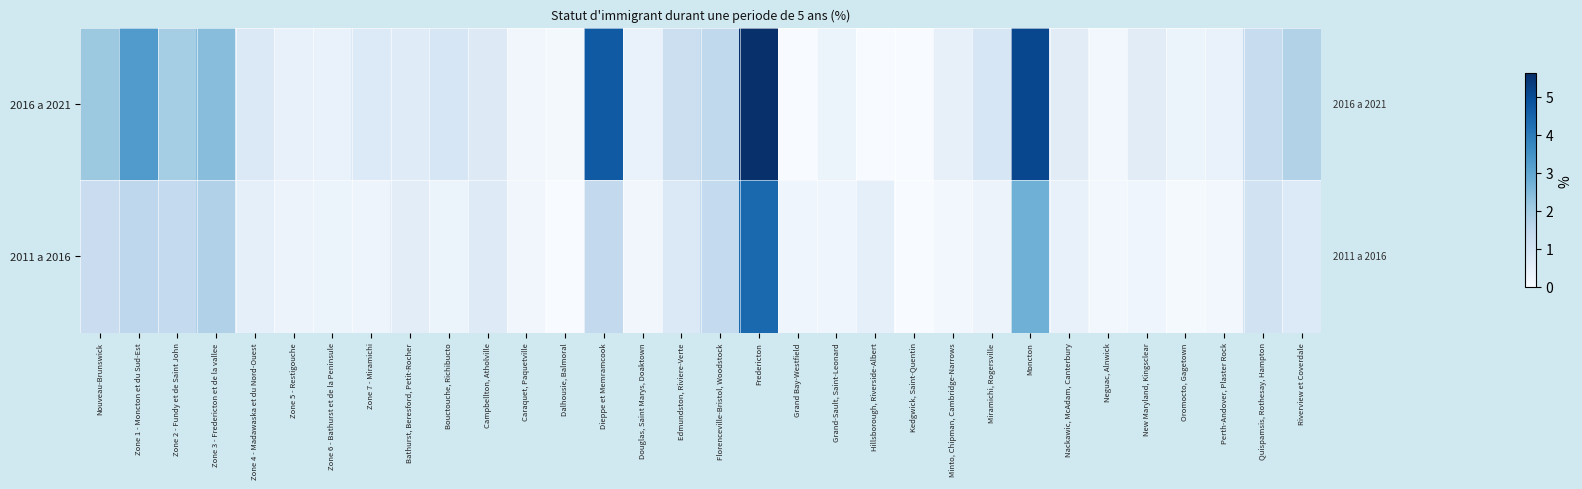

List the series in order of their overall mean, highest first.

2016 a 2021, 2011 a 2016